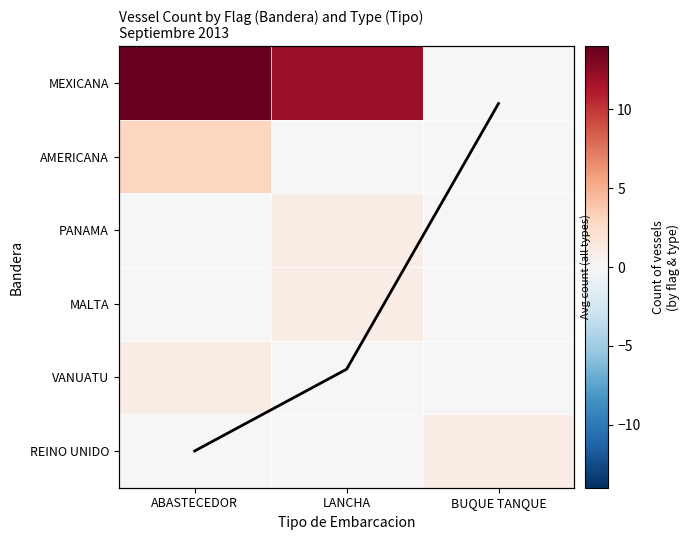

Rank the series by their maximum value, from highest to lowest.

MEXICANA, AMERICANA, PANAMA, MALTA, VANUATU, REINO UNIDO